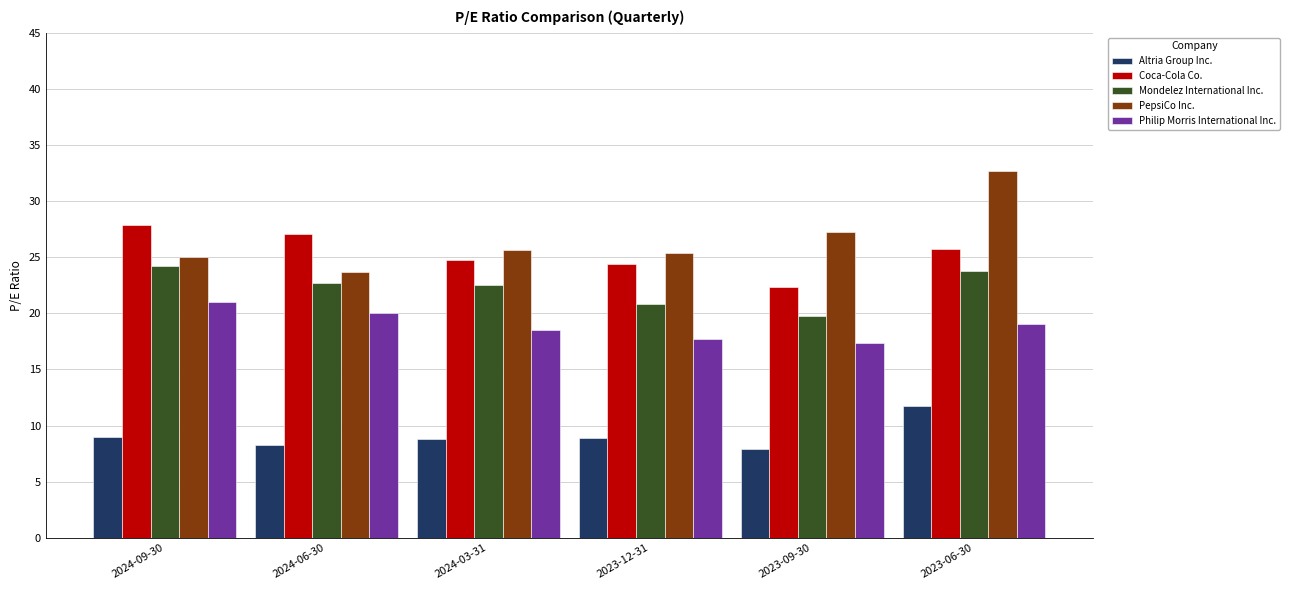

Which series has the largest total across all categories?

PepsiCo Inc.